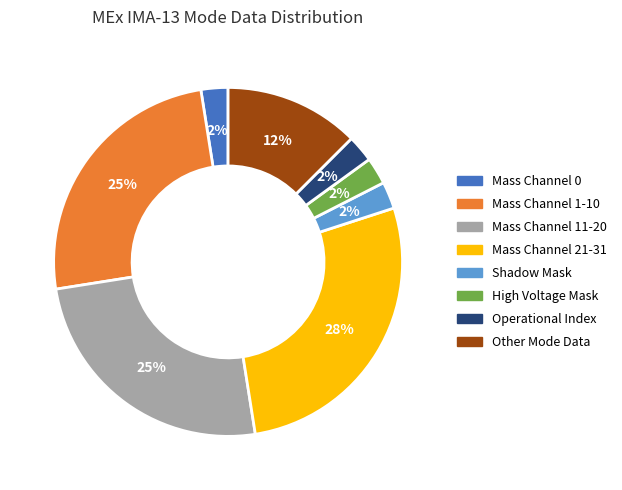

Count the number of slices in the pie.

8